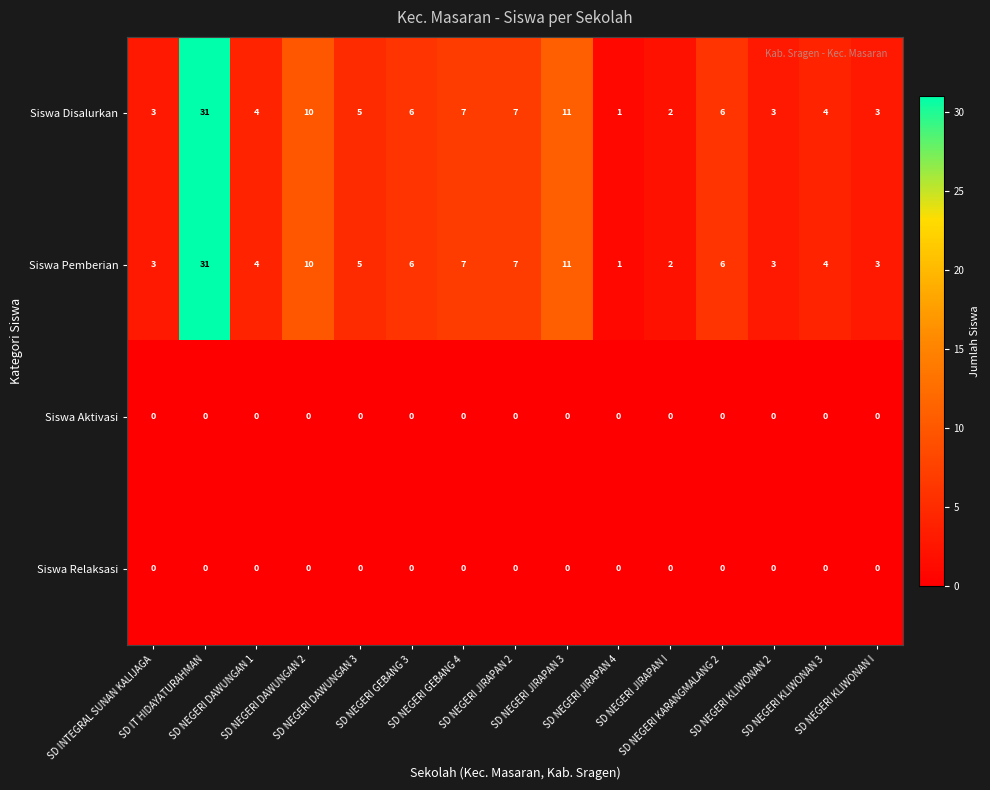

What is the sum of all Siswa Disalurkan values?

103